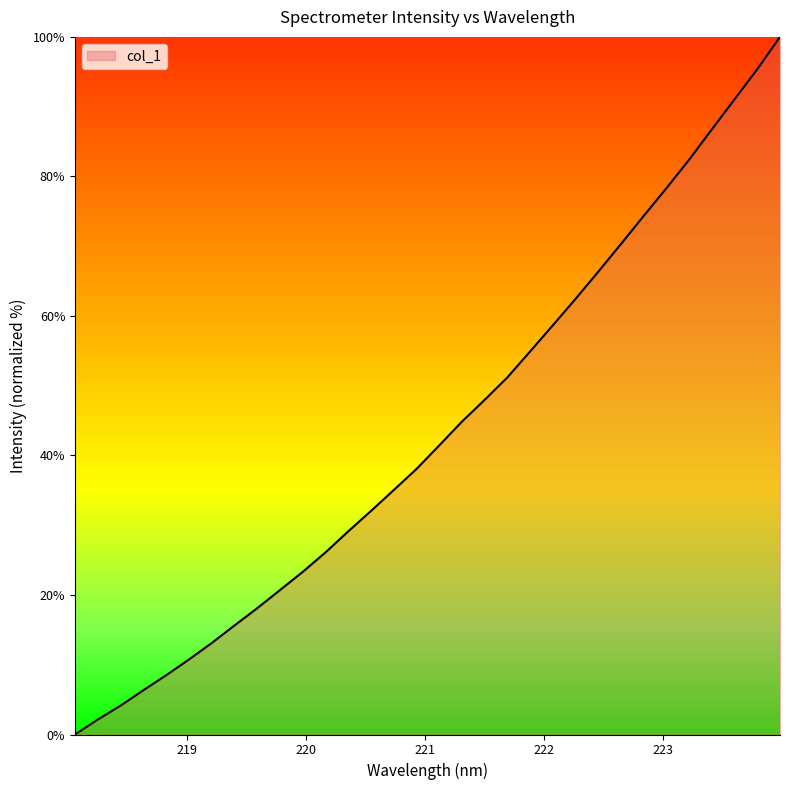

What is the greatest value displayed?

100.0